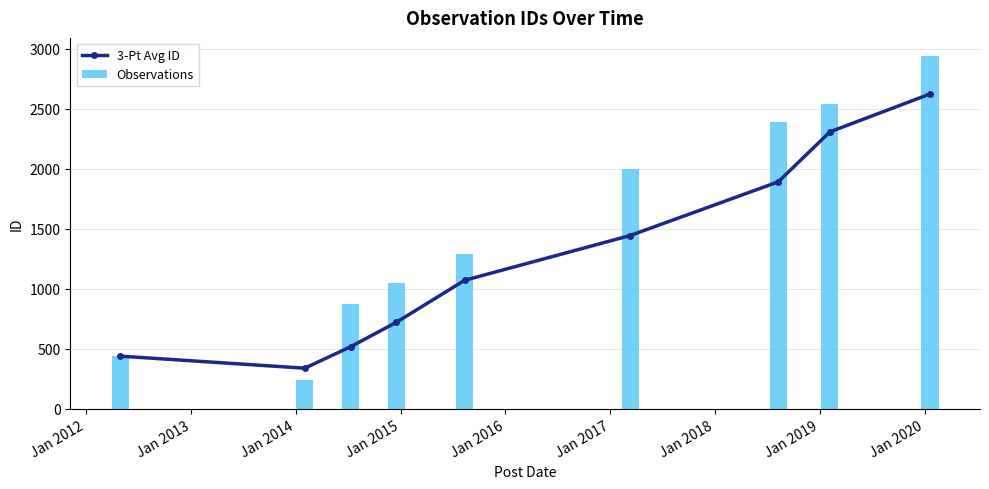

What is the maximum value for Observations?

2945